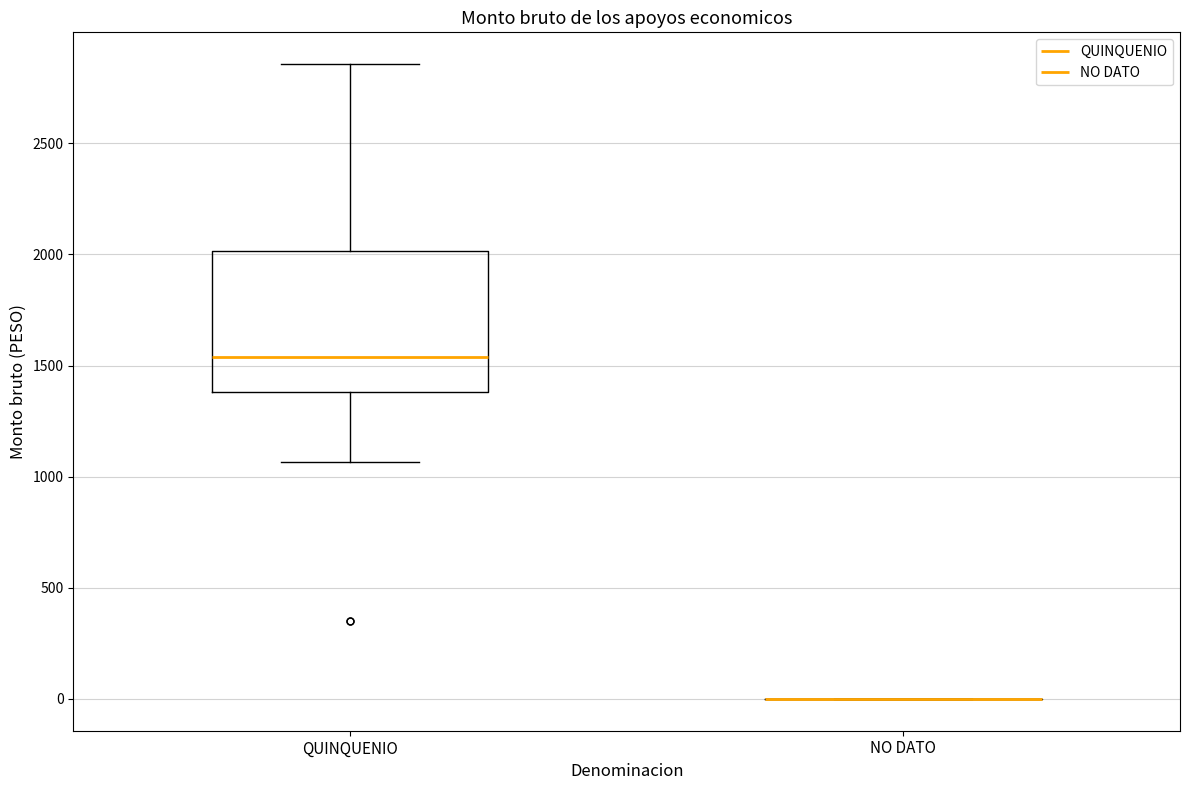

Which box is the tallest, from its lower edge to its upper edge?

QUINQUENIO